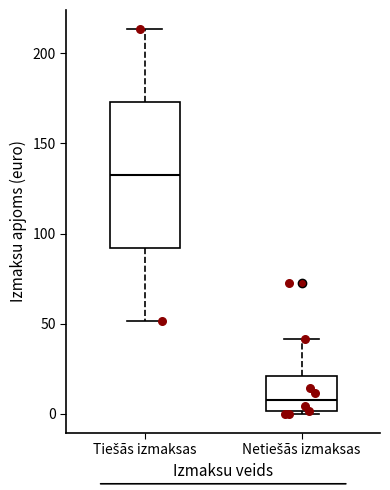

Which box has the highest median line?

Tiešās izmaksas